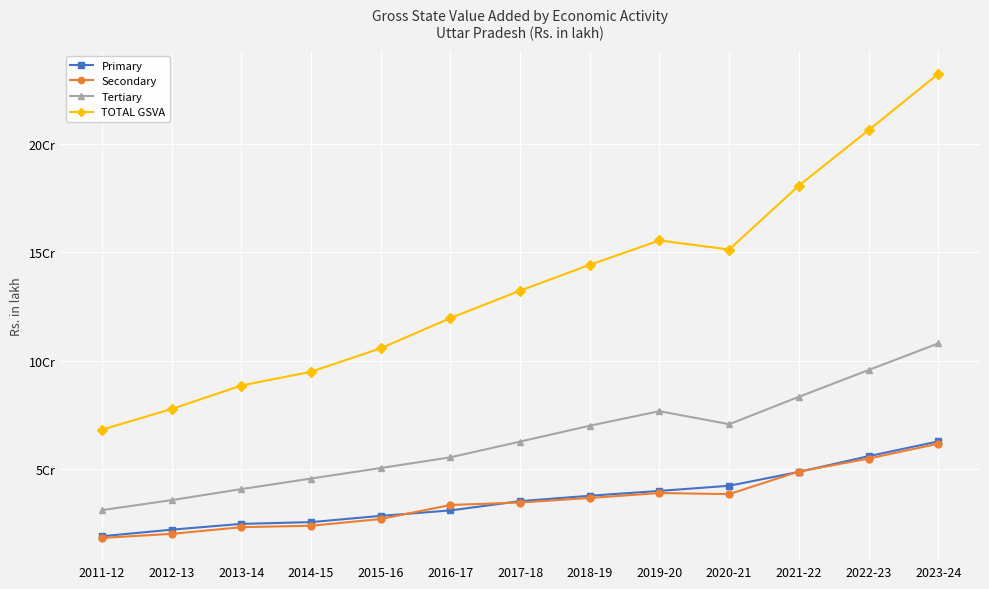

True or false: Tertiary and TOTAL GSVA intersect in this chart.

False